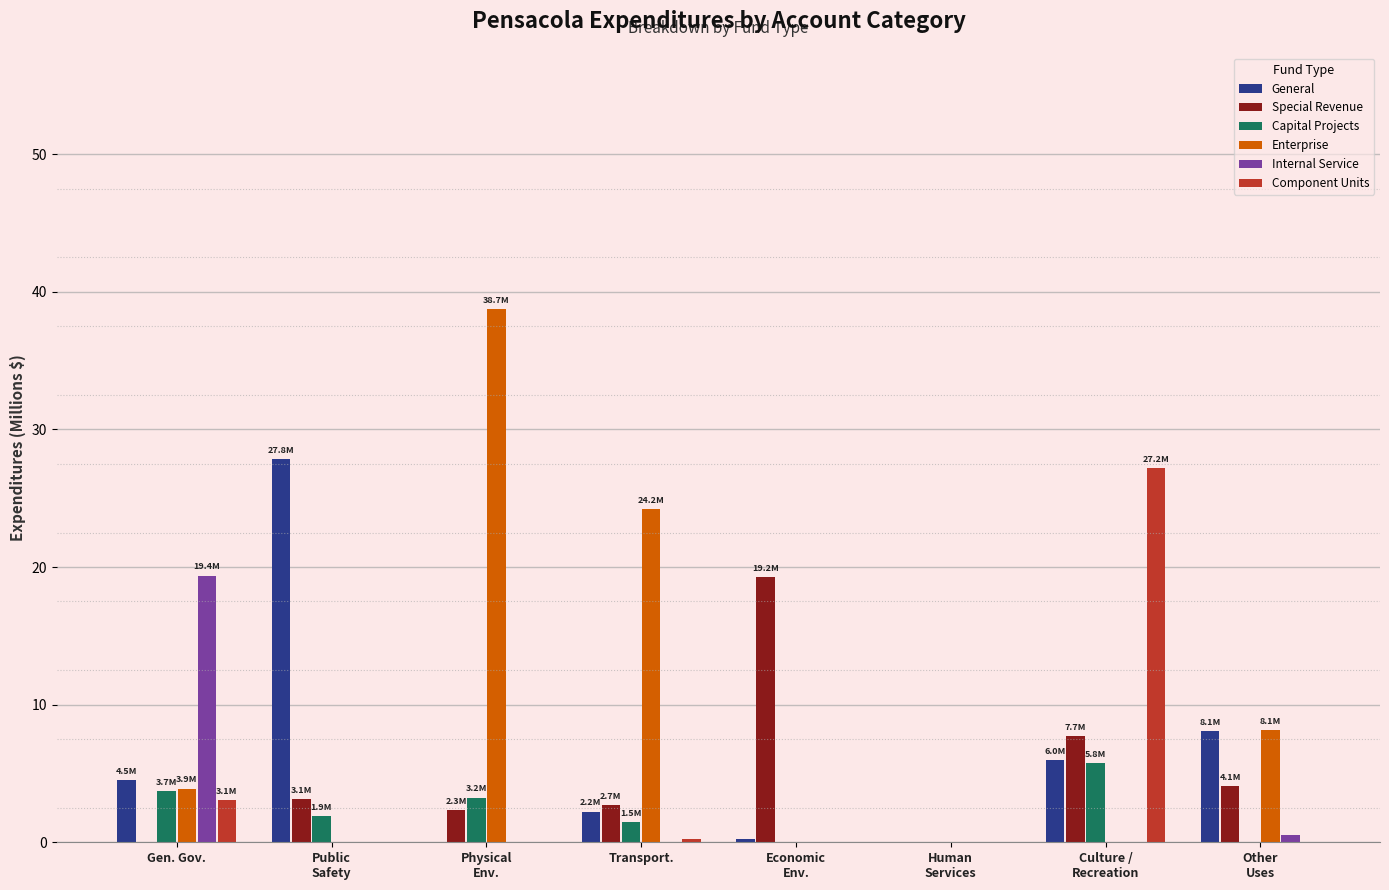

How many distinct data groups are displayed?

6